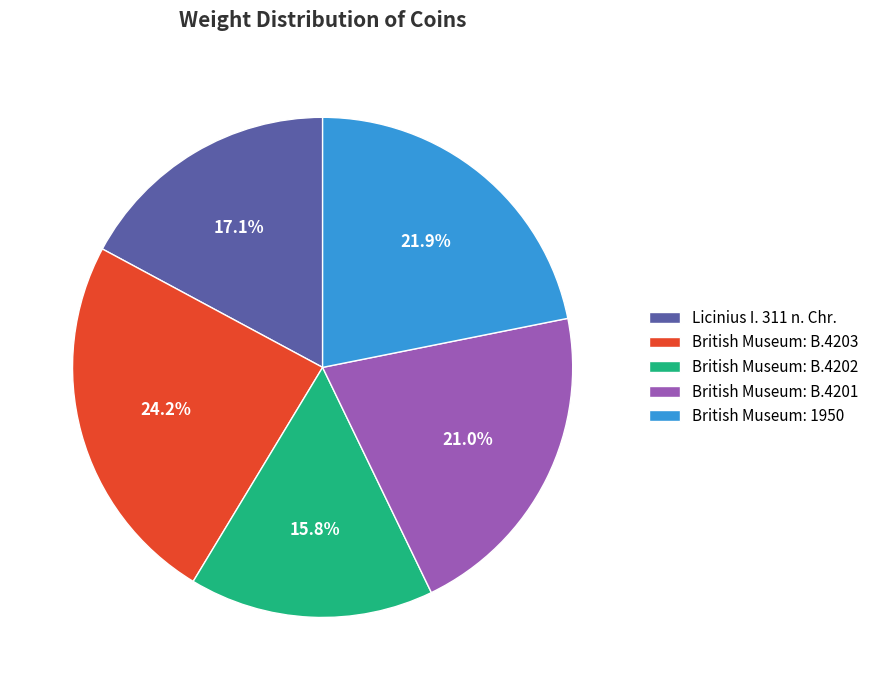

To the nearest percent, what portion does Licinius I. 311 n. Chr. represent?

17%